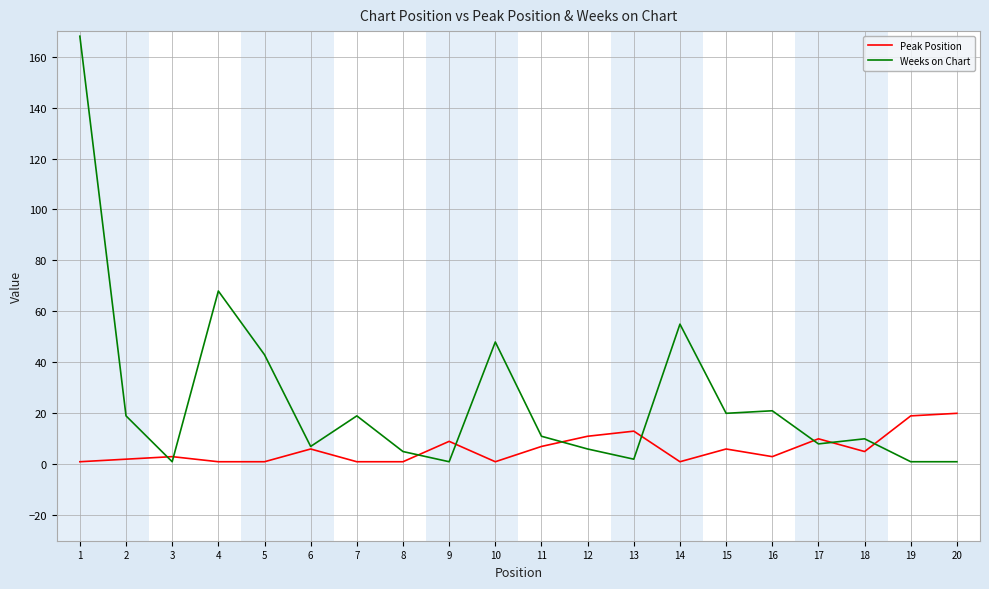

At how many categories does at least one series exceed 34?

5